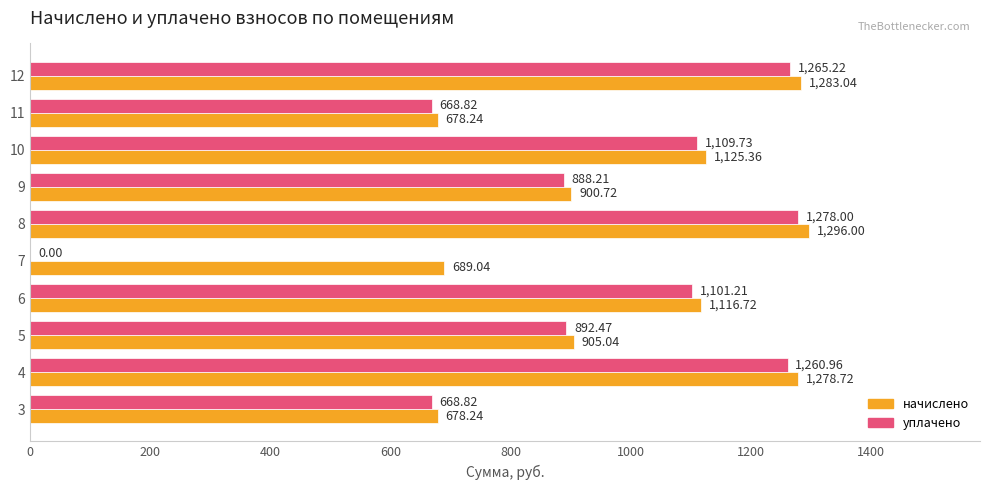

What is the sum of the начислено values at 9 and 7?

1589.8